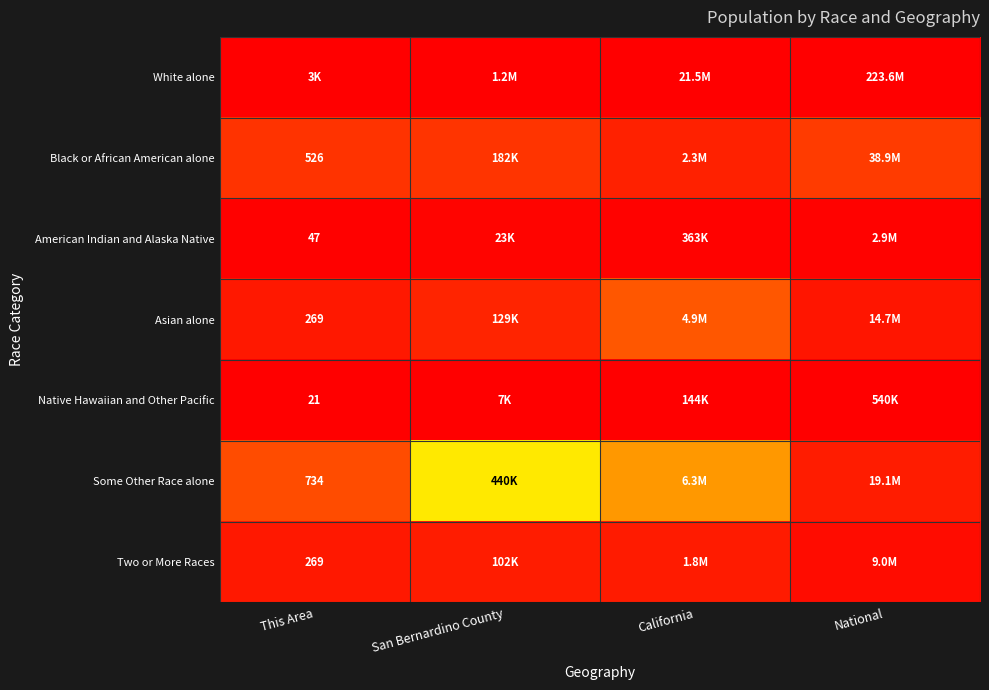

Is it true that Some Other Race alone equals 0.0 at National?

False